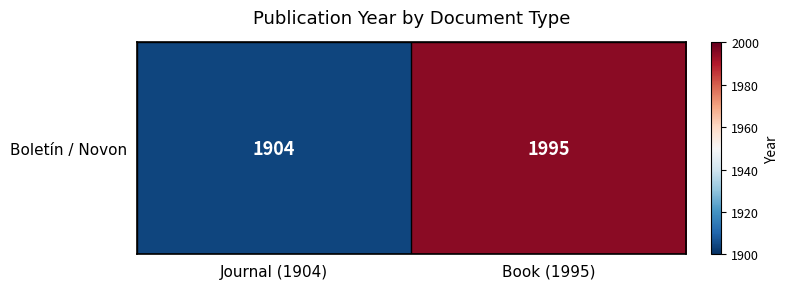

Where is the data nearest to the value 1949?

Journal (1904)